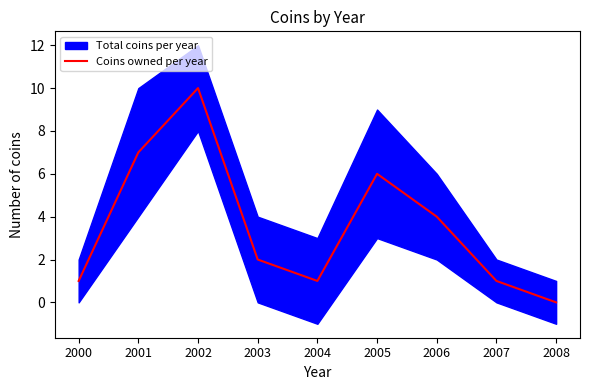

How many points are higher than both their immediate neighbors (excluding endpoints)?

2